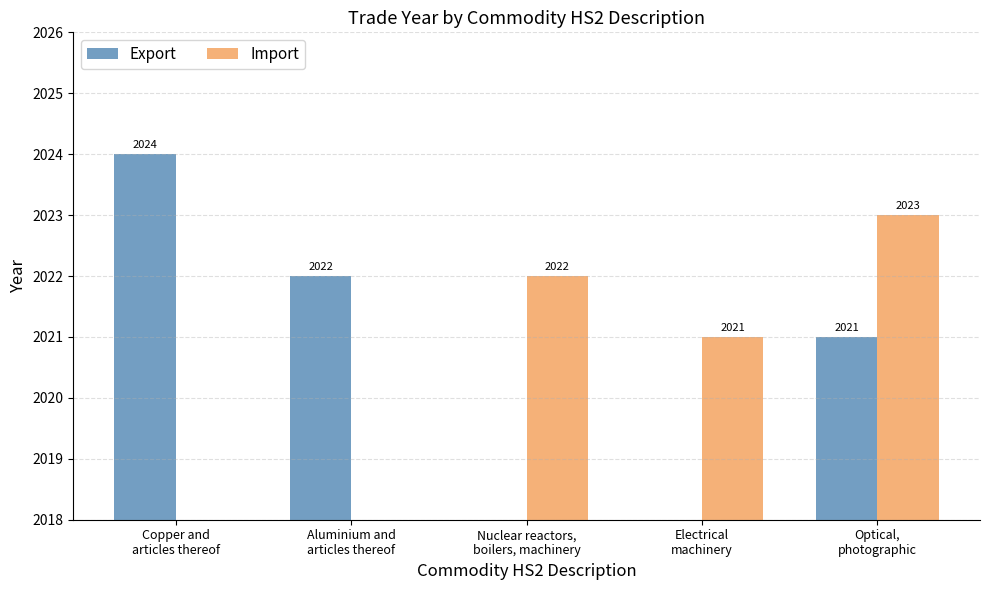

Rank the categories by Import value from lowest to highest.

Copper and
articles thereof, Aluminium and
articles thereof, Electrical
machinery, Nuclear reactors,
boilers, machinery, Optical,
photographic